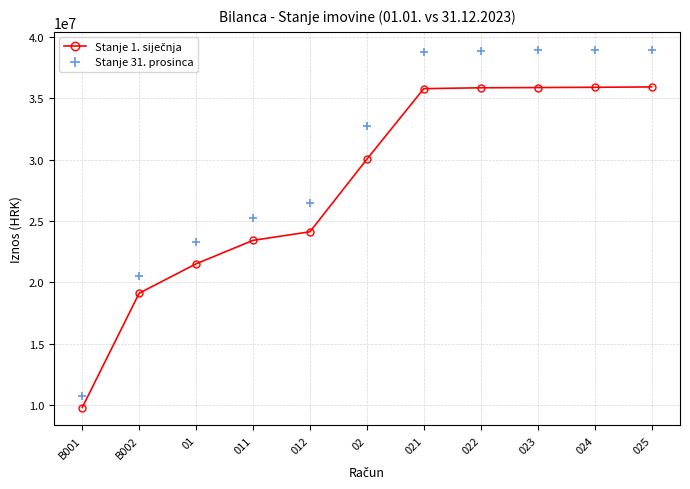

The value of Stanje 31. prosinca at 012 is 26473816.9. True or false?

True